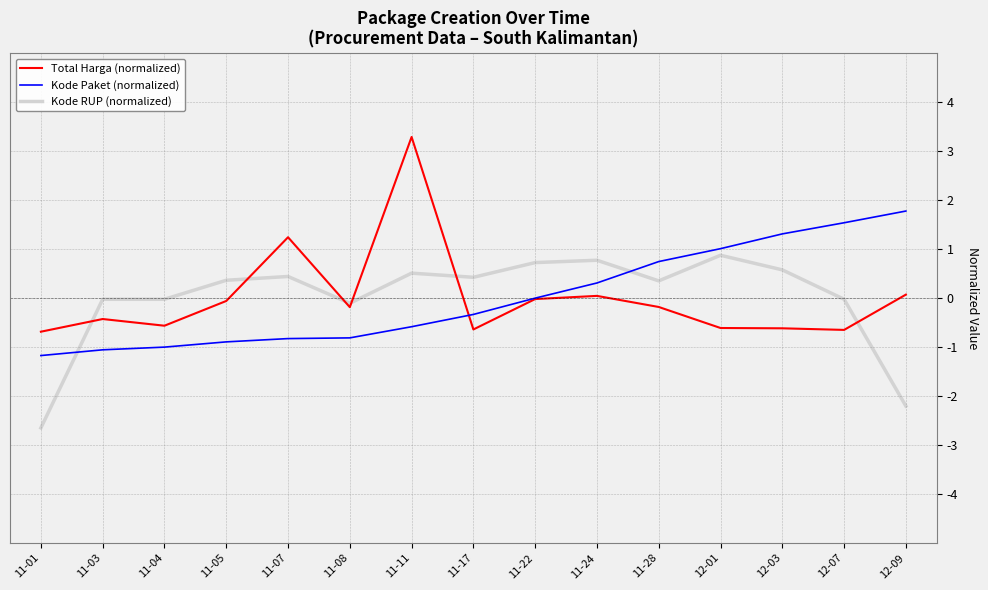

What position from the right is 12-03?

3